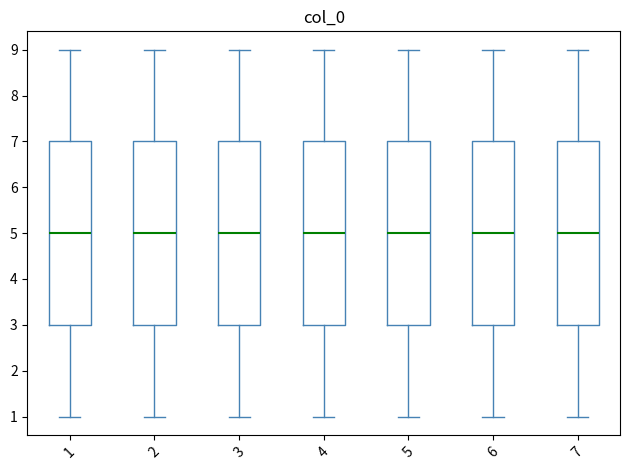

Reading left to right, transcribe this box plot: for each box, give where its median line is, the range the box spans, and where its two whiskers end, as read against the y-axis. The values are not printed on the chart, so give them approximately, as read against the axis.

1: median 5, box 3 to 7, whiskers 1 to 9
2: median 5, box 3 to 7, whiskers 1 to 9
3: median 5, box 3 to 7, whiskers 1 to 9
4: median 5, box 3 to 7, whiskers 1 to 9
5: median 5, box 3 to 7, whiskers 1 to 9
6: median 5, box 3 to 7, whiskers 1 to 9
7: median 5, box 3 to 7, whiskers 1 to 9